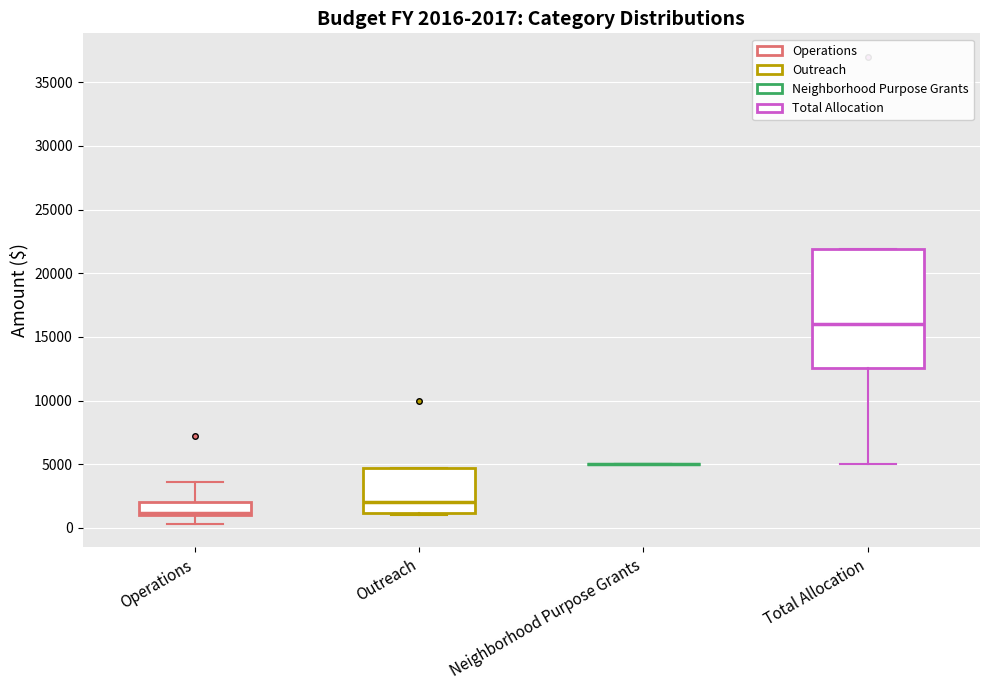

Which box is the tallest, from its lower edge to its upper edge?

Total Allocation